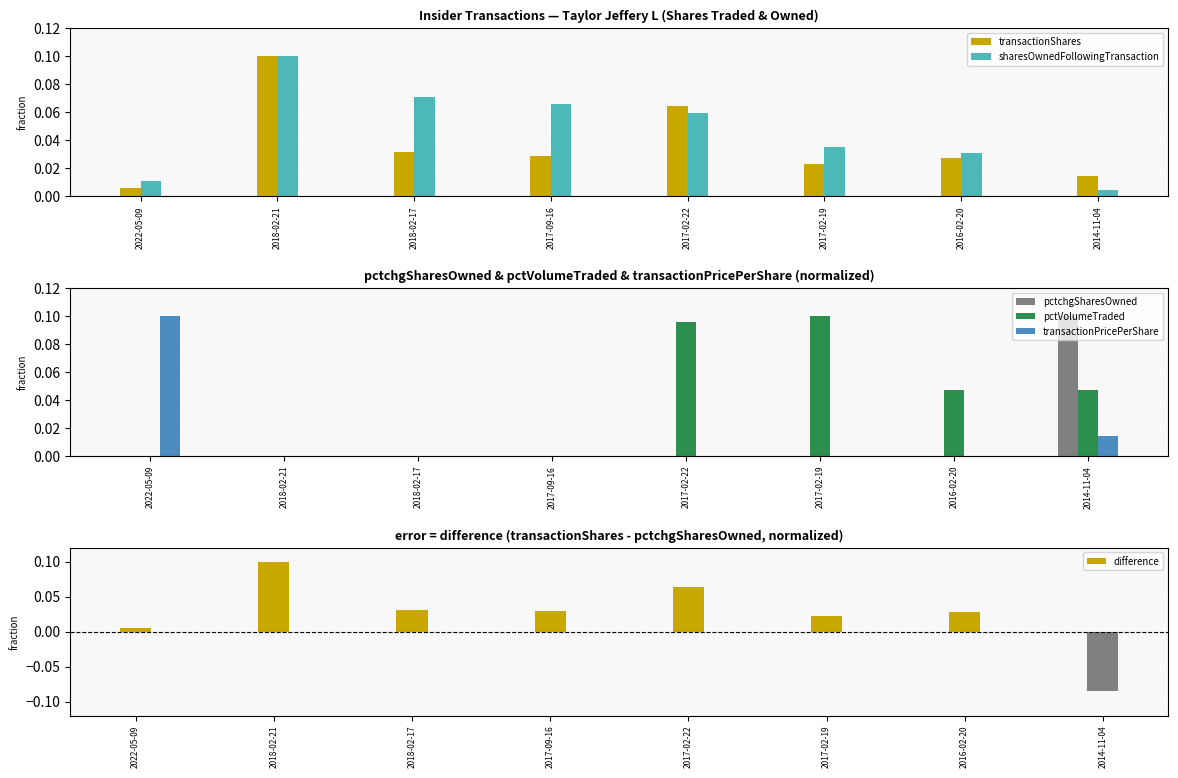

What is the label of the 8th bar from the left?

2014-11-04